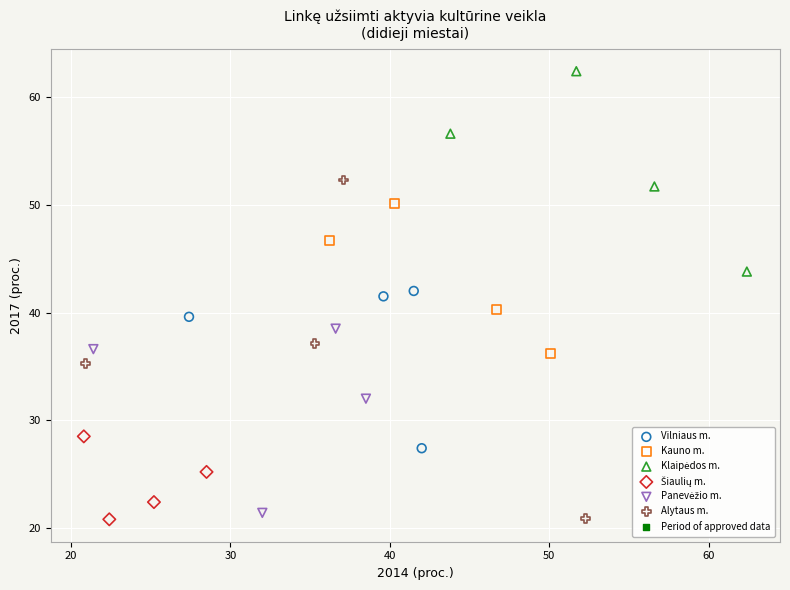

Which series has the widest spread of Y values?

Alytaus m.